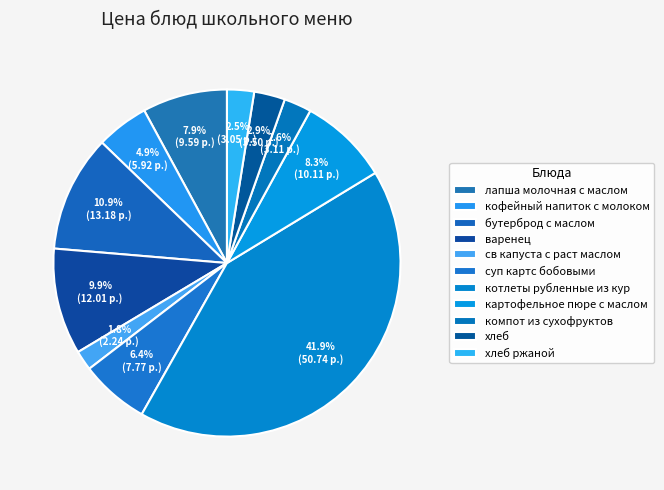

To the nearest percent, what is the difference between the варенец and бутерброд с маслом slice percentages?

1%